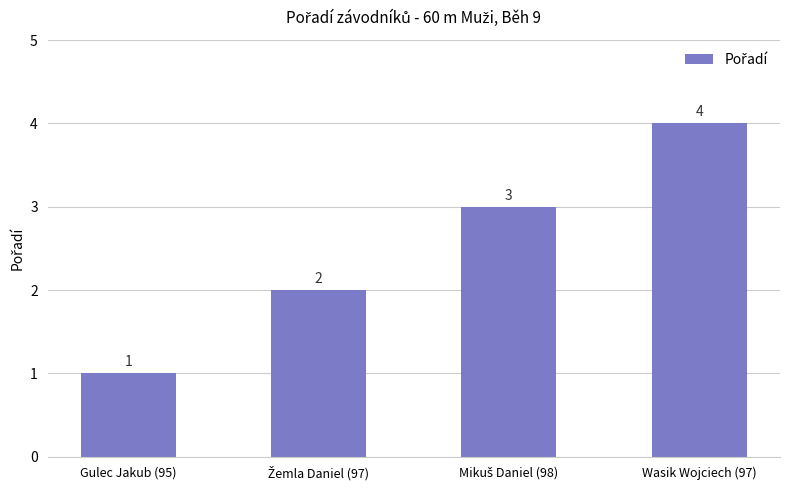

The chart shows a value of 1 at Gulec Jakub (95). True or false?

True